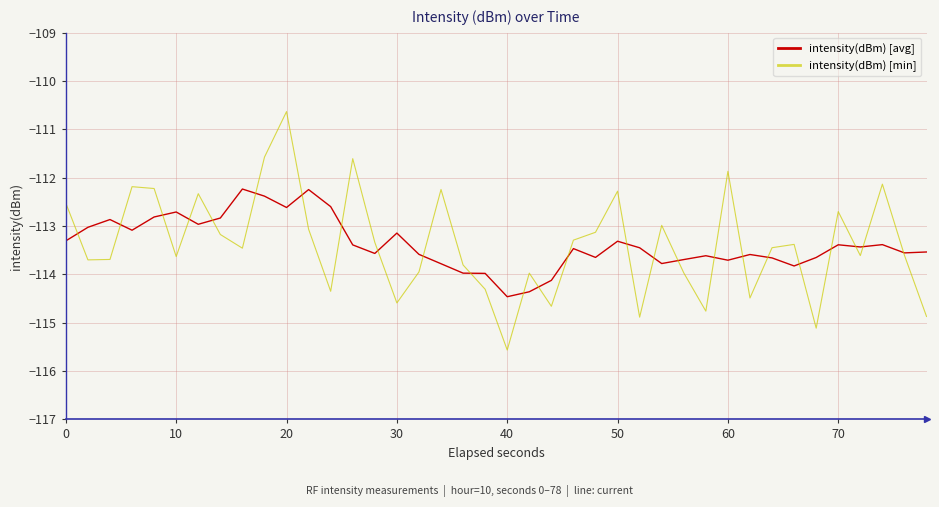

Rank the series by their maximum value, from lowest to highest.

intensity(dBm) [avg], intensity(dBm) [min]